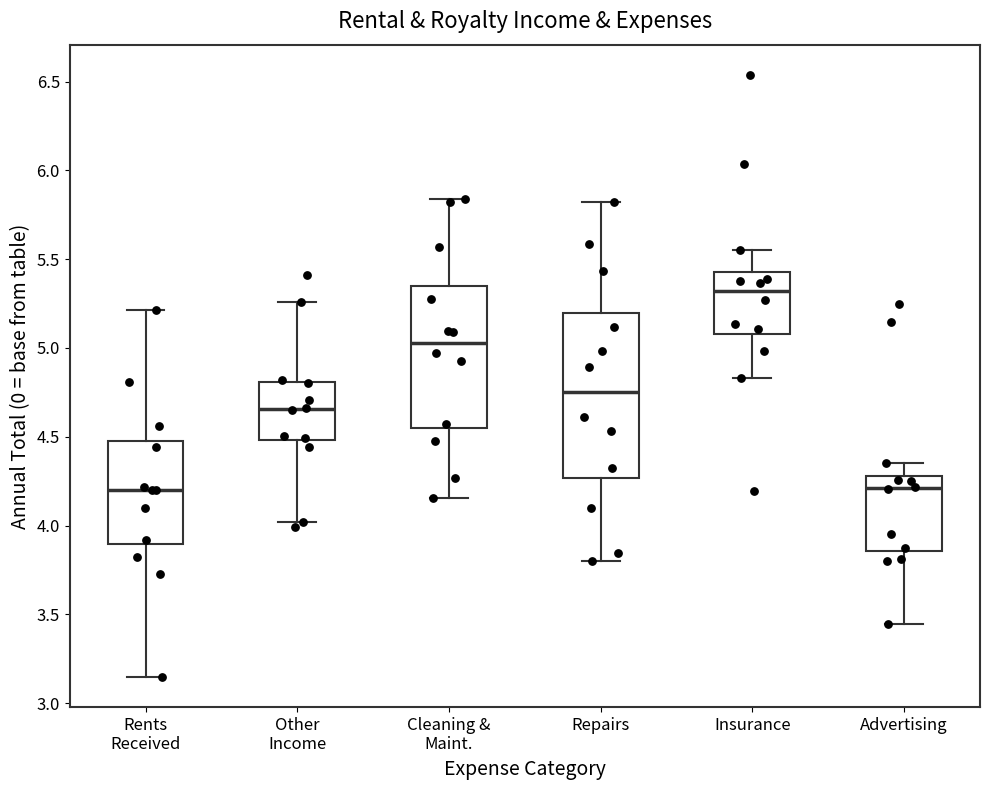

Which box's median line is the highest?

Insurance